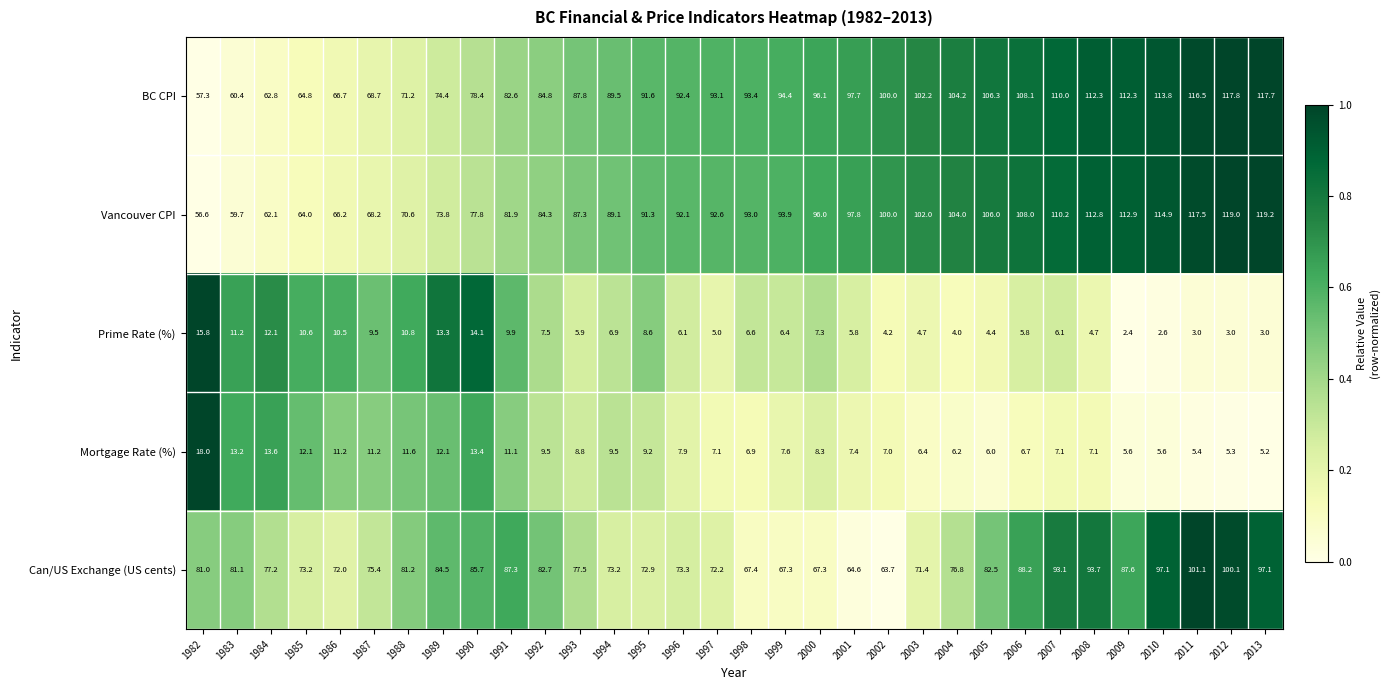

Which series has the largest total across all categories?

BC CPI